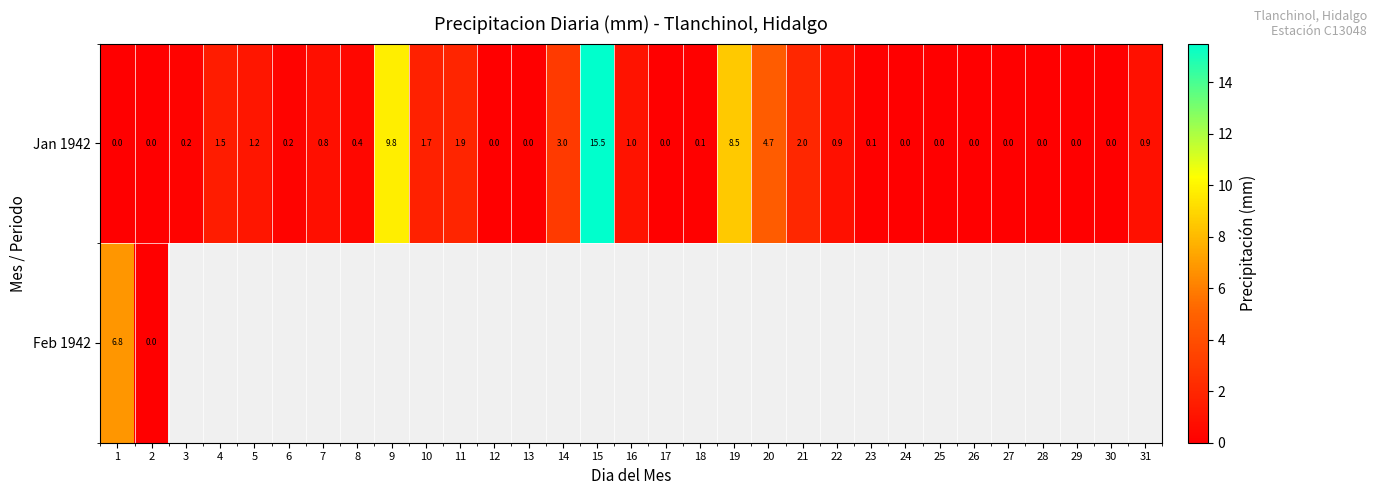

Is it true that Jan 1942 equals 0.5 at 7?

False